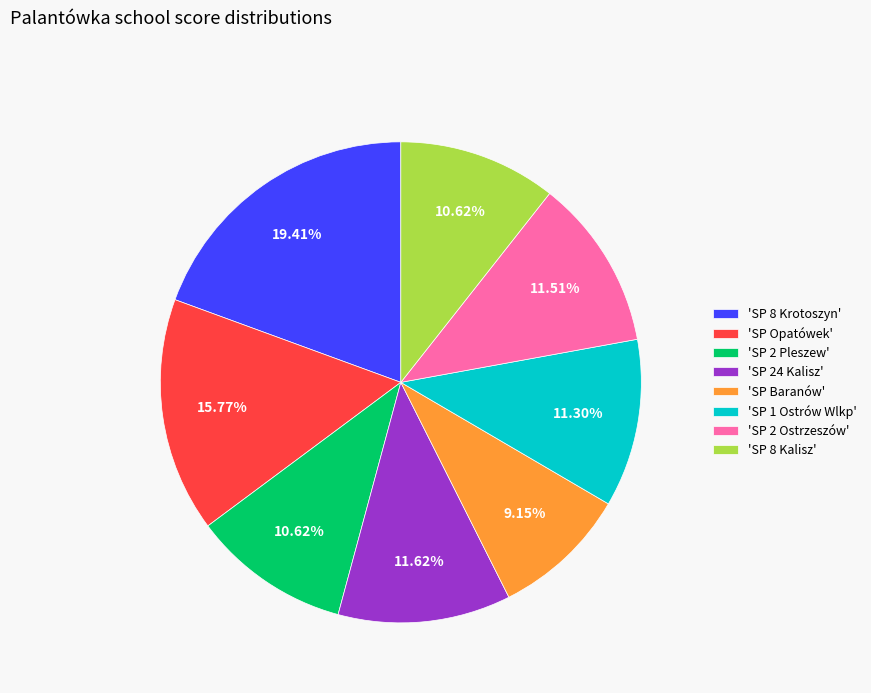

Which has a higher value, 'SP 8 Krotoszyn' or 'SP 2 Ostrzeszów'?

'SP 8 Krotoszyn'